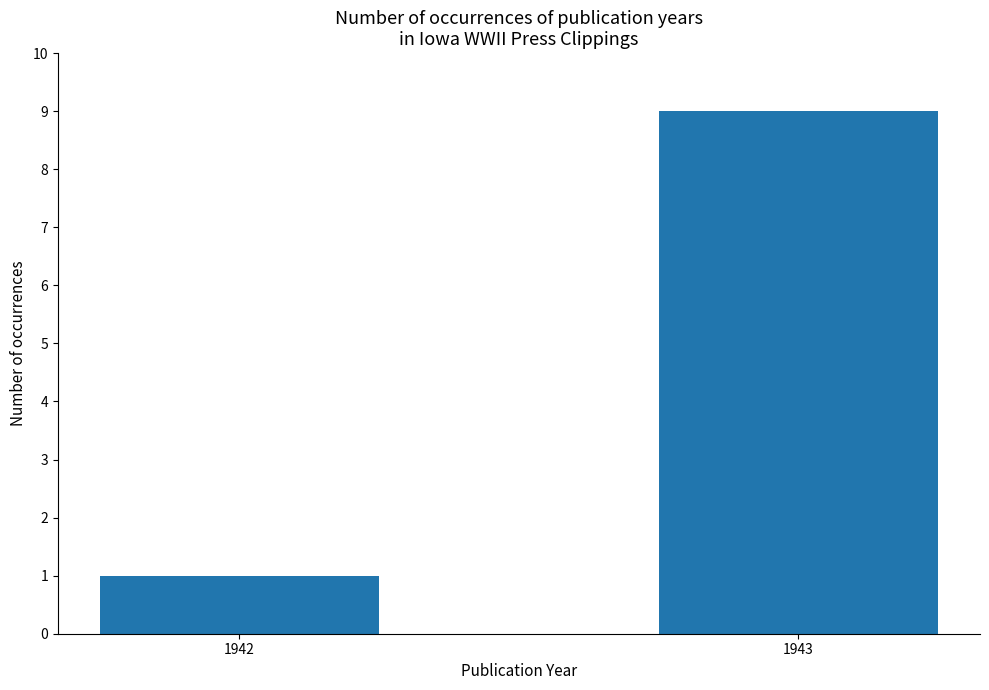

What is the average value?

5